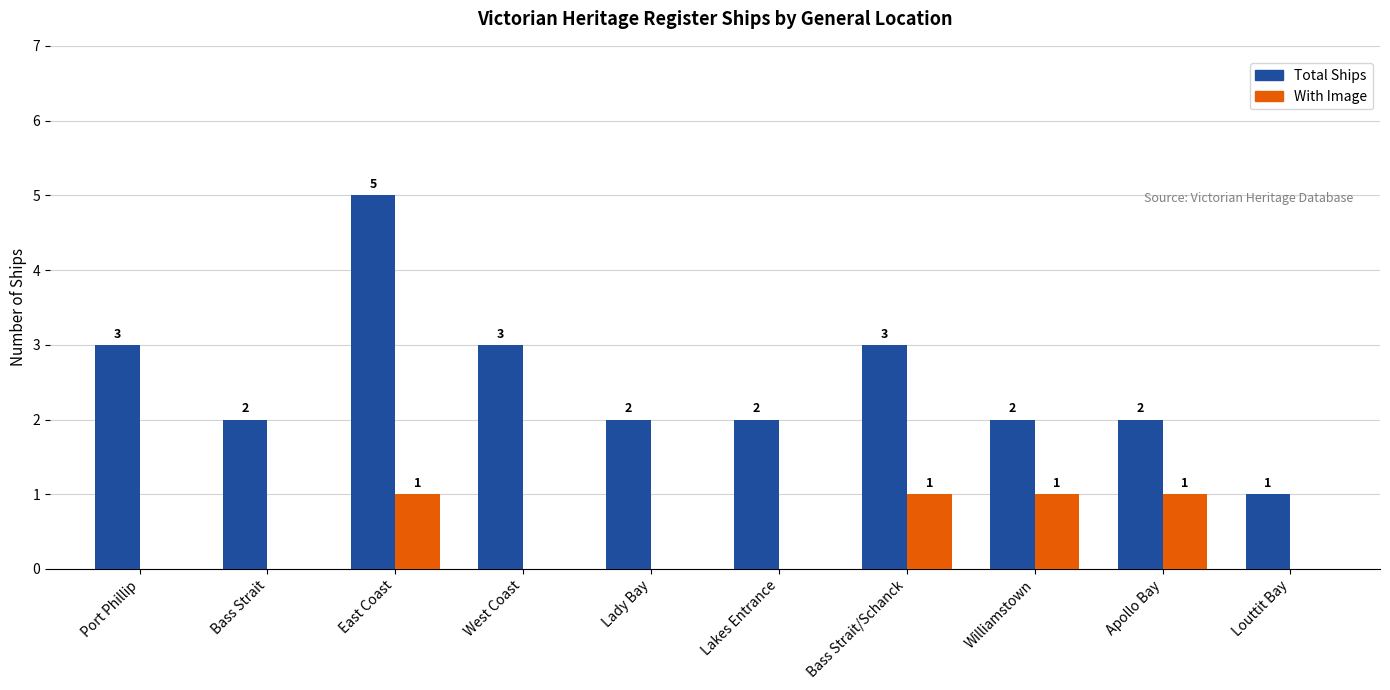

Count the number of data series in this chart.

2